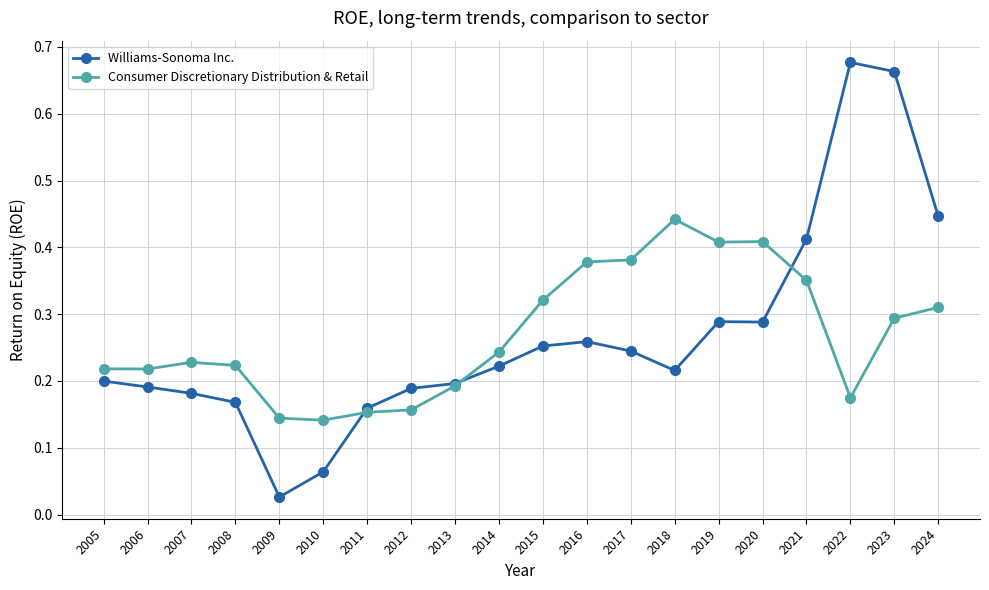

At which category does Williams-Sonoma Inc. reach its first local valley?

2009